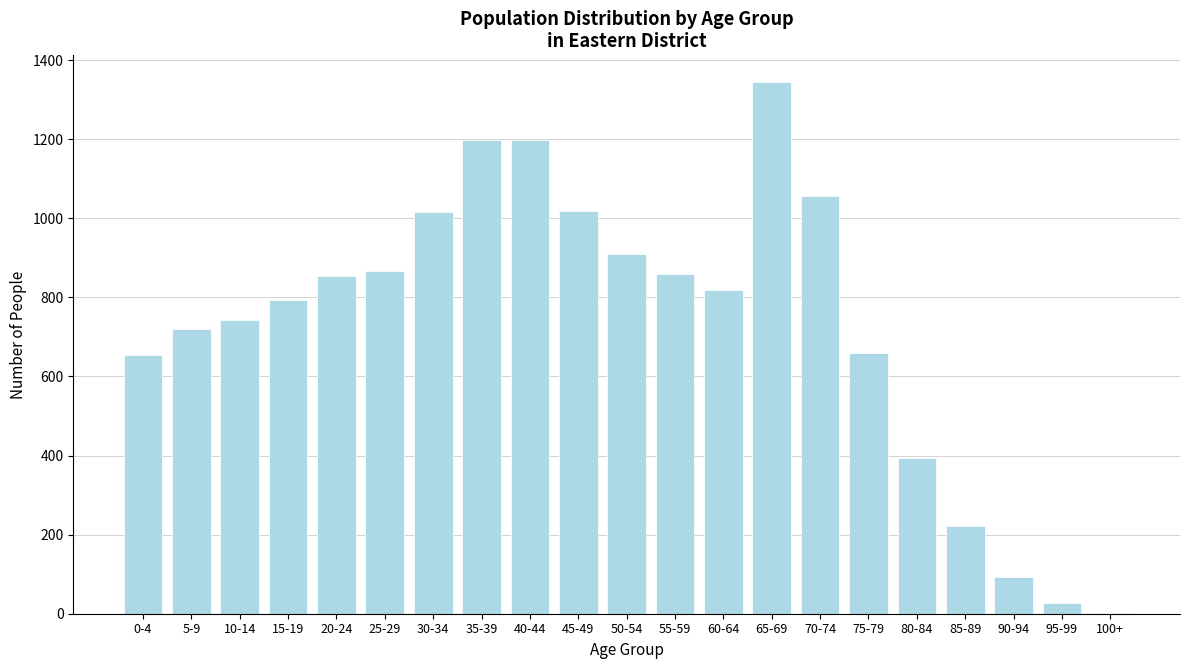

True or false: the data shows 352 at 30-34.

False